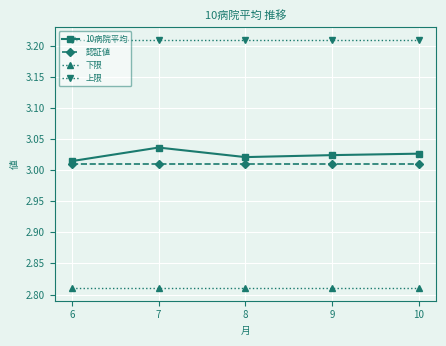

Rank the series by their maximum value, from lowest to highest.

下限, 認証値, 10病院平均, 上限